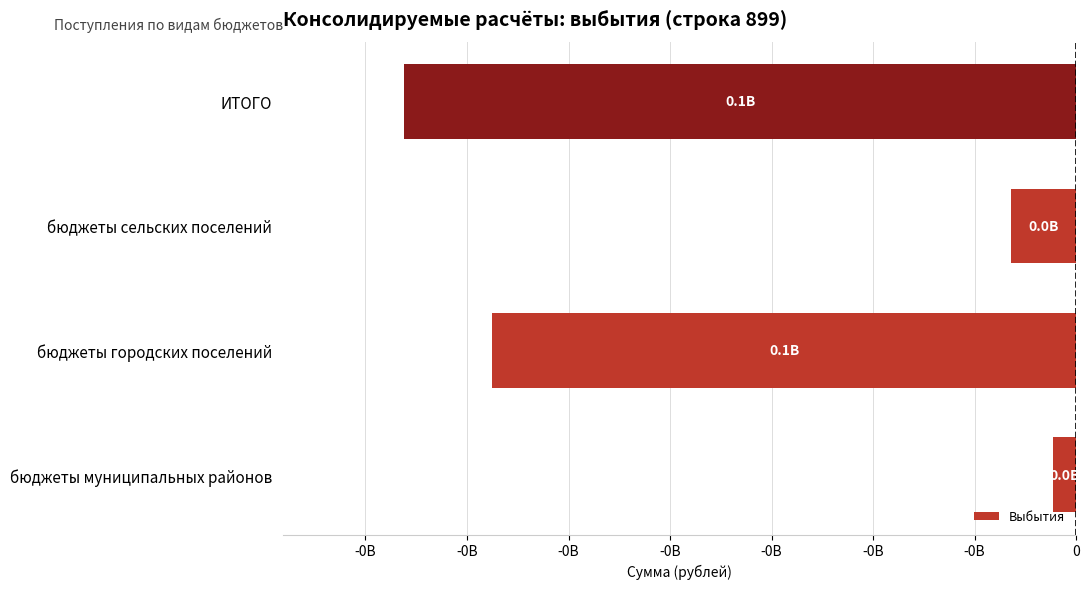

Does the chart contain any negative values?

Yes